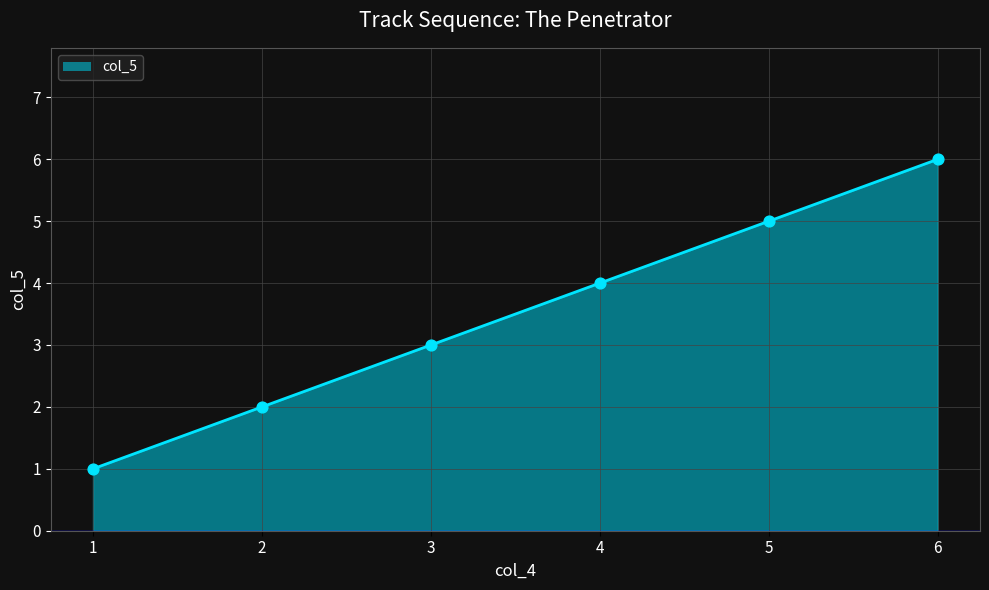

Approximately how many times larger is the value at 2 compared to 3?

0.7